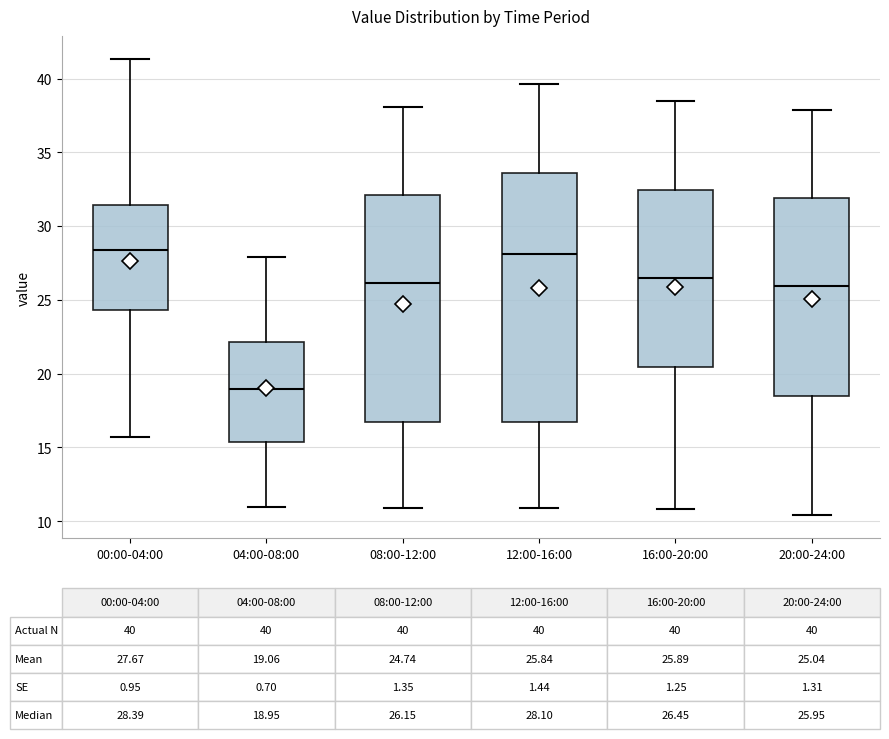

Which box has the lowest median line?

04:00-08:00